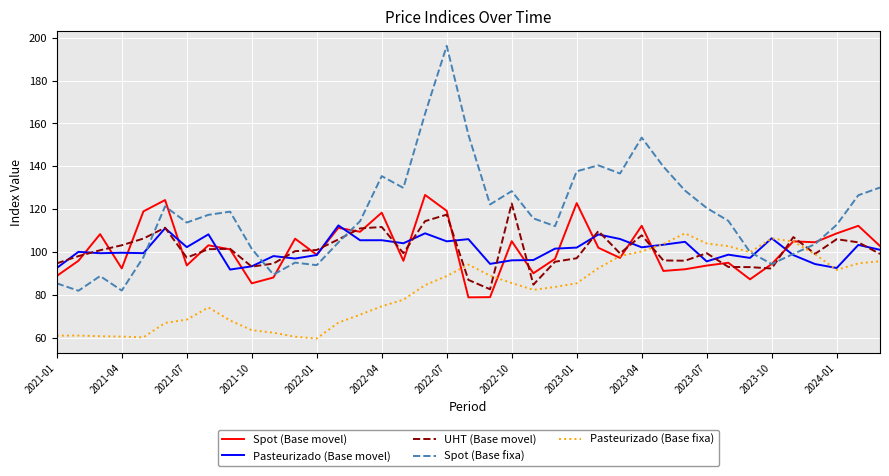

Which series has the largest total across all categories?

Spot (Base fixa)